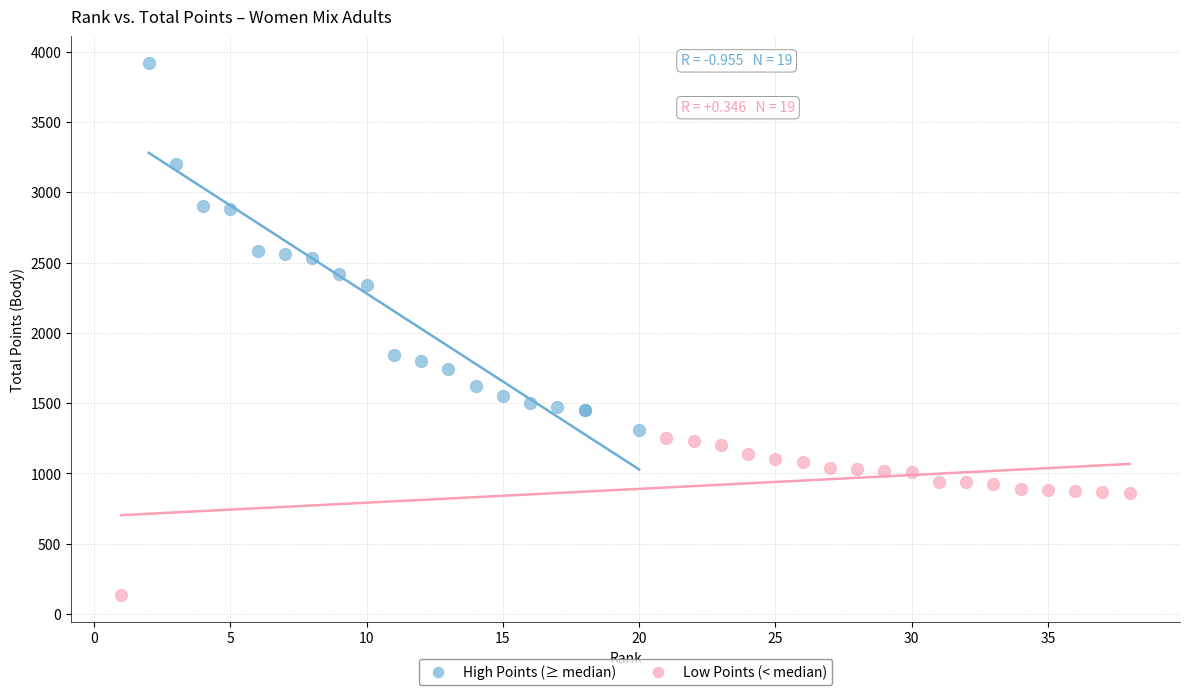

Which series reaches the maximum Y coordinate?

High Points (≥ median)